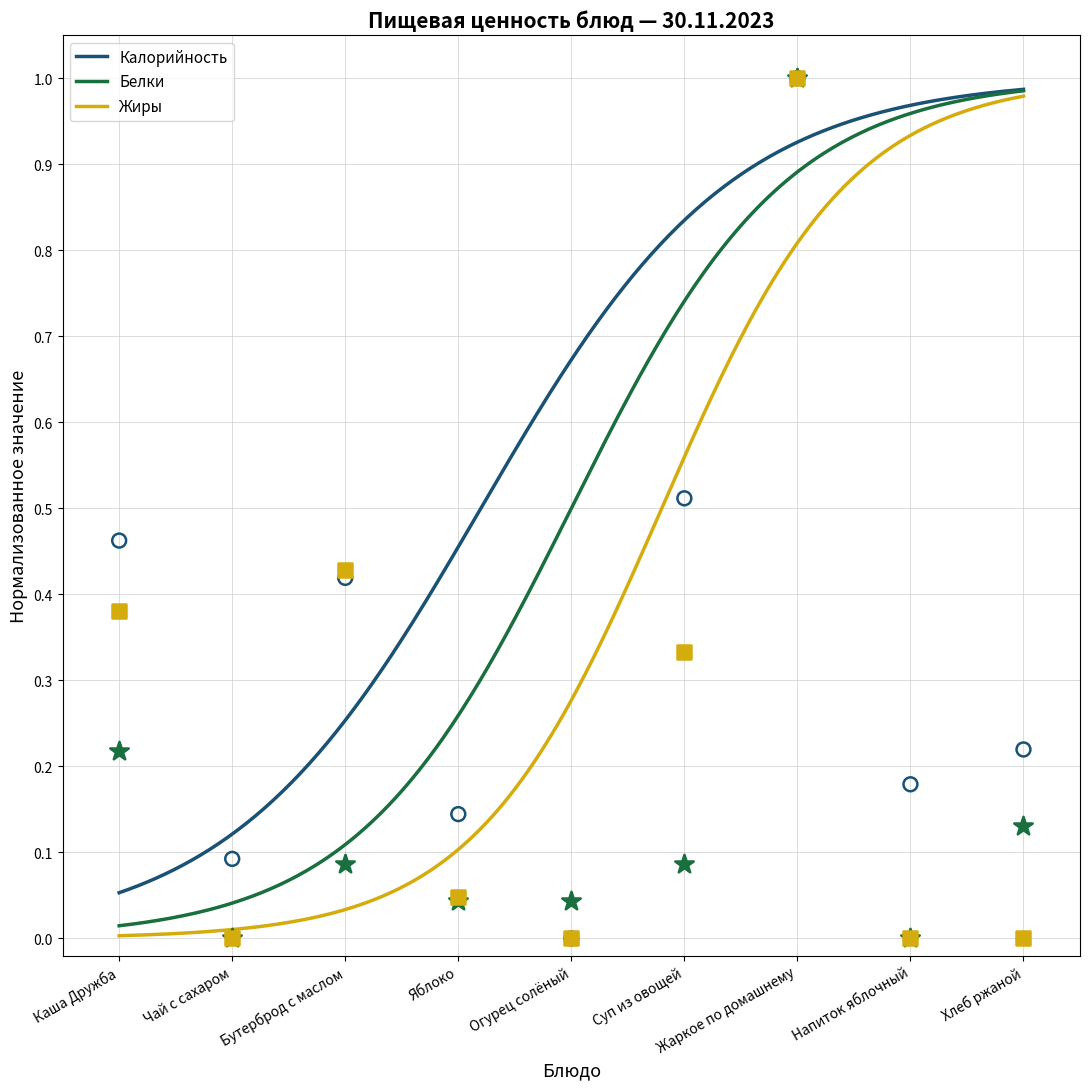

Which series has the widest spread of Y values?

Калорийность